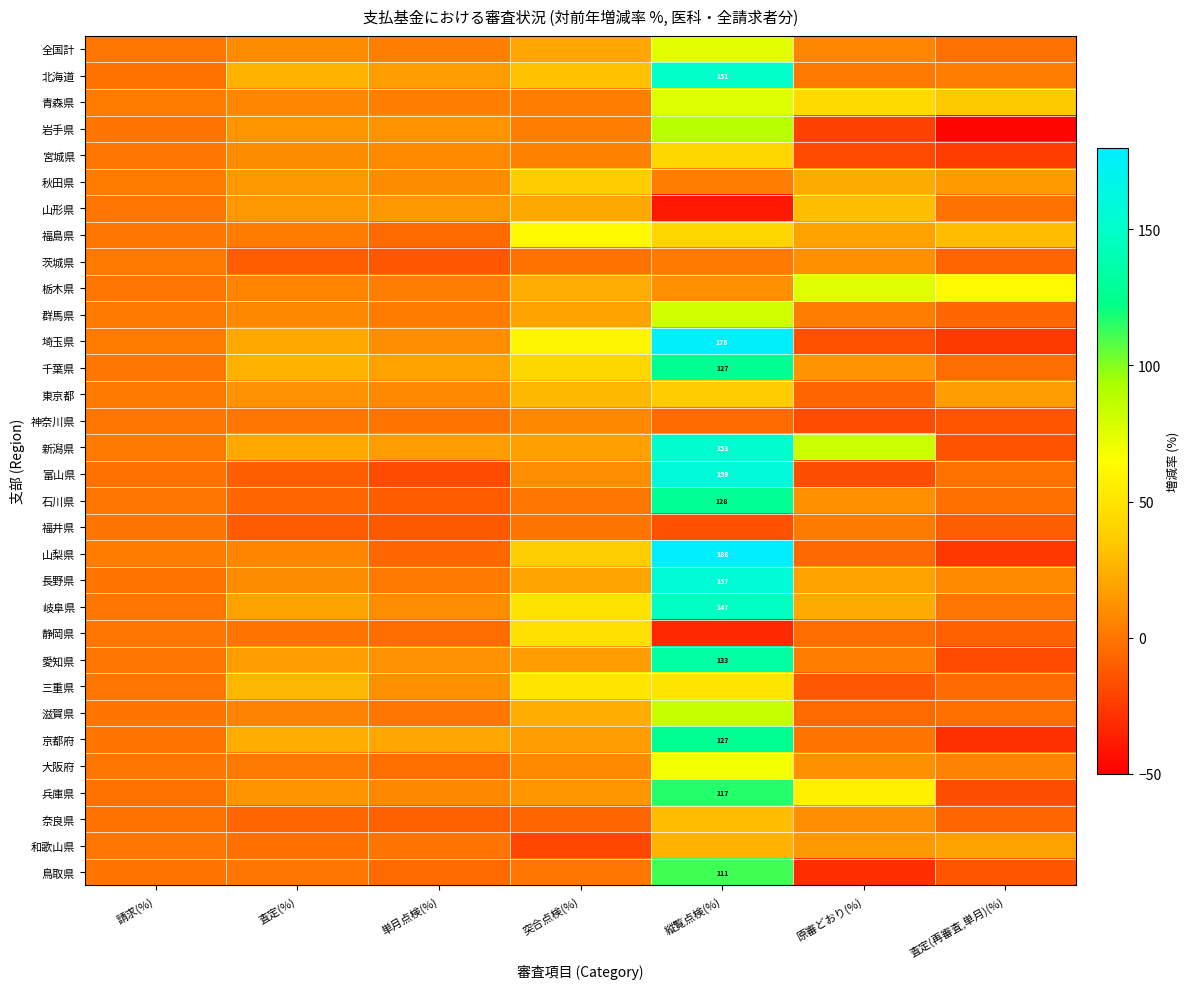

The value of 北海道 at 縦覧点検(%) is 151.1. True or false?

True